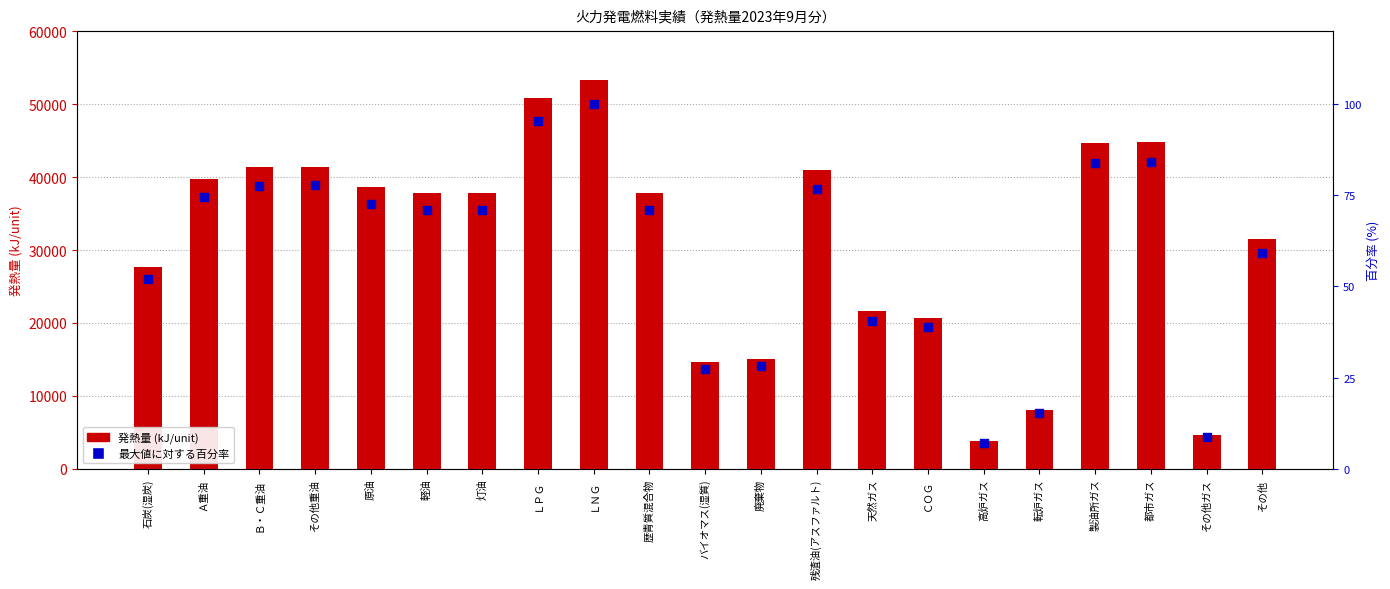

At which category is the sum across all series the highest?

ＬＮＧ